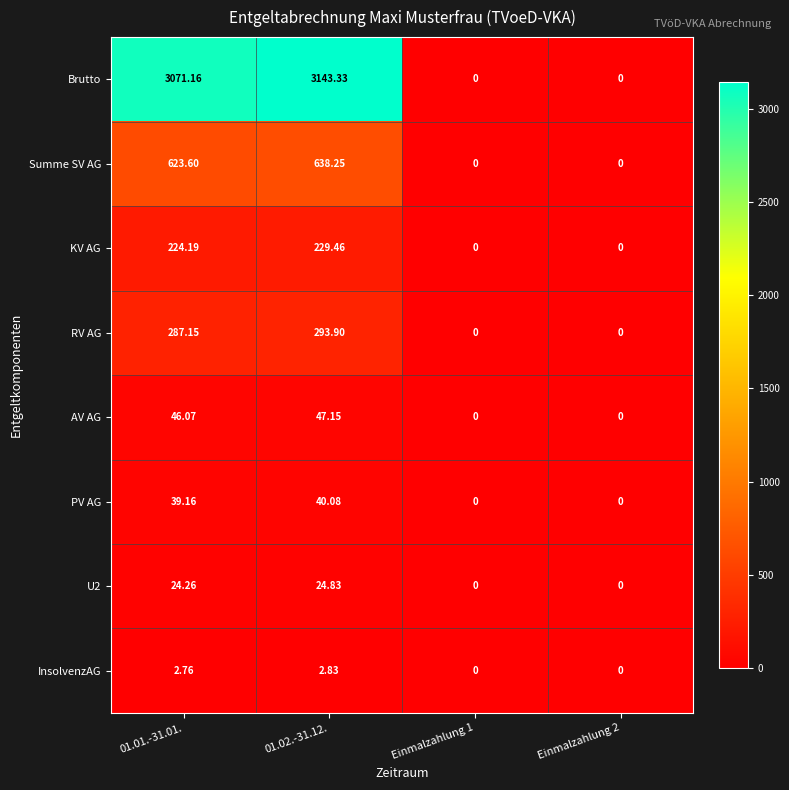

How many series are shown in this chart?

8